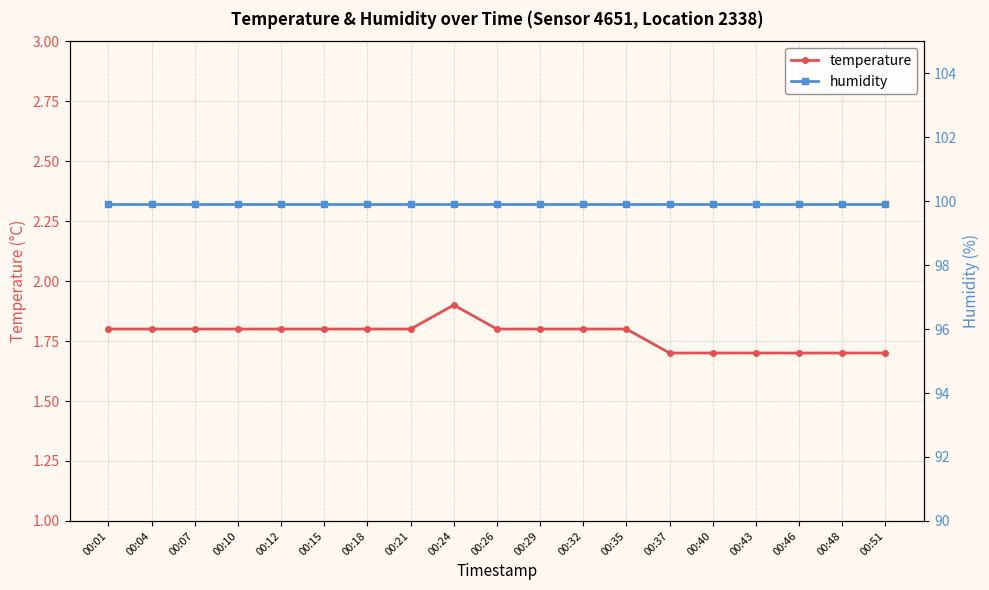

Is the value of temperature at 00:07 greater than the value of humidity at 00:07?

No